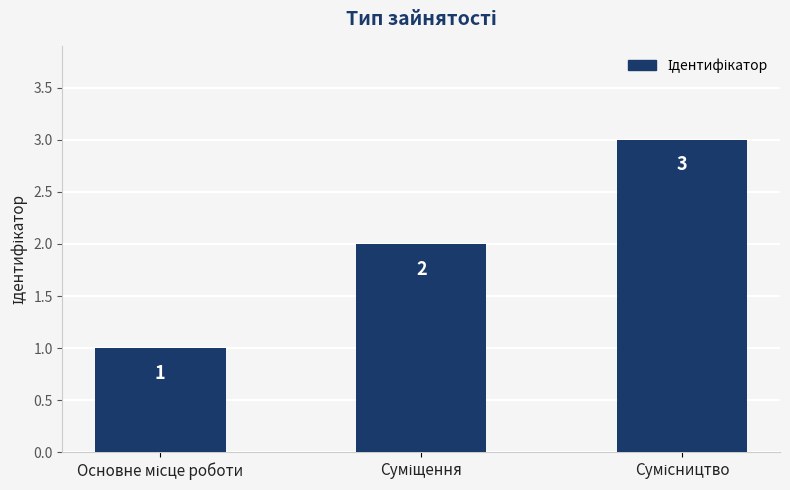

Does the chart contain stacked bars?

No